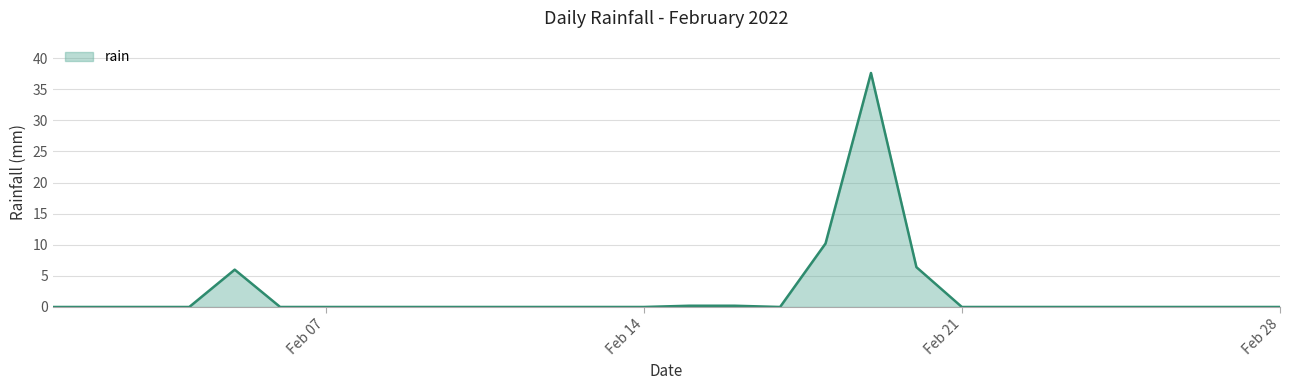

How many series are shown in this chart?

1